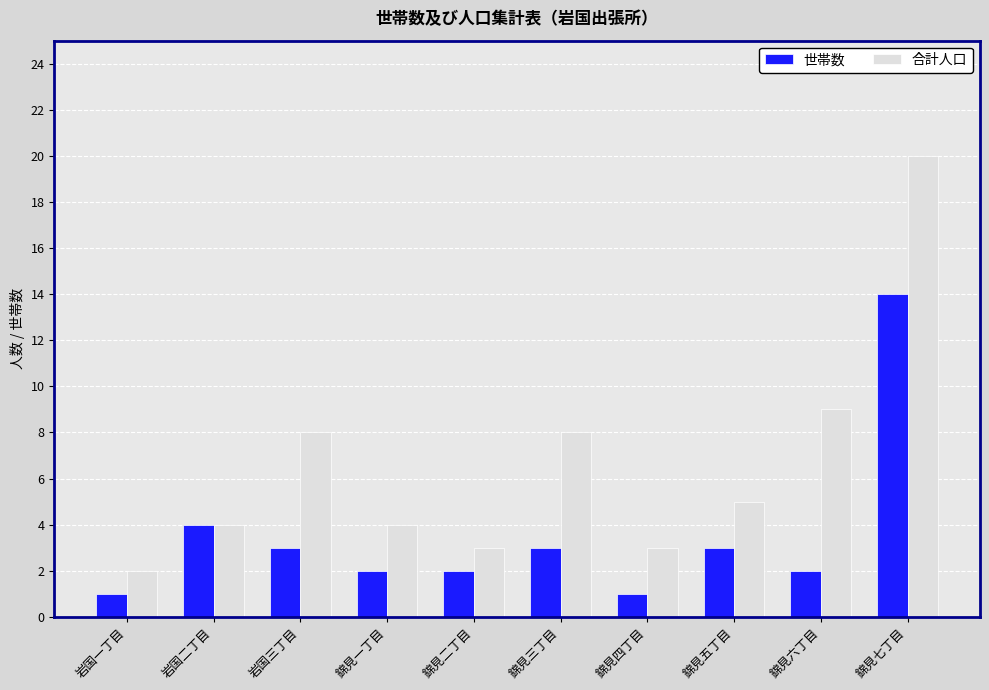

What are all the series names shown in the legend?

世帯数, 合計人口